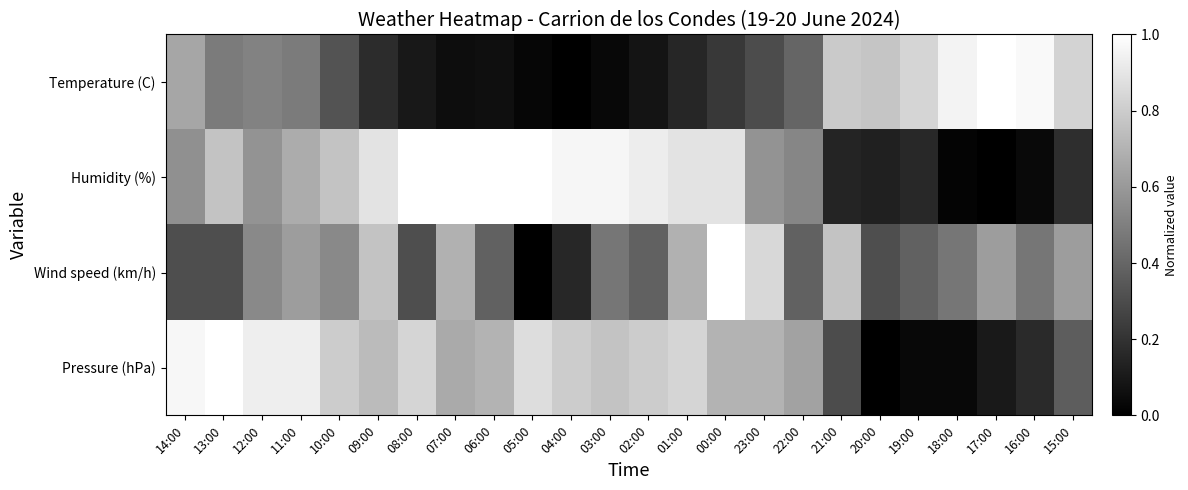

At which category is the sum across all series the highest?

00:00